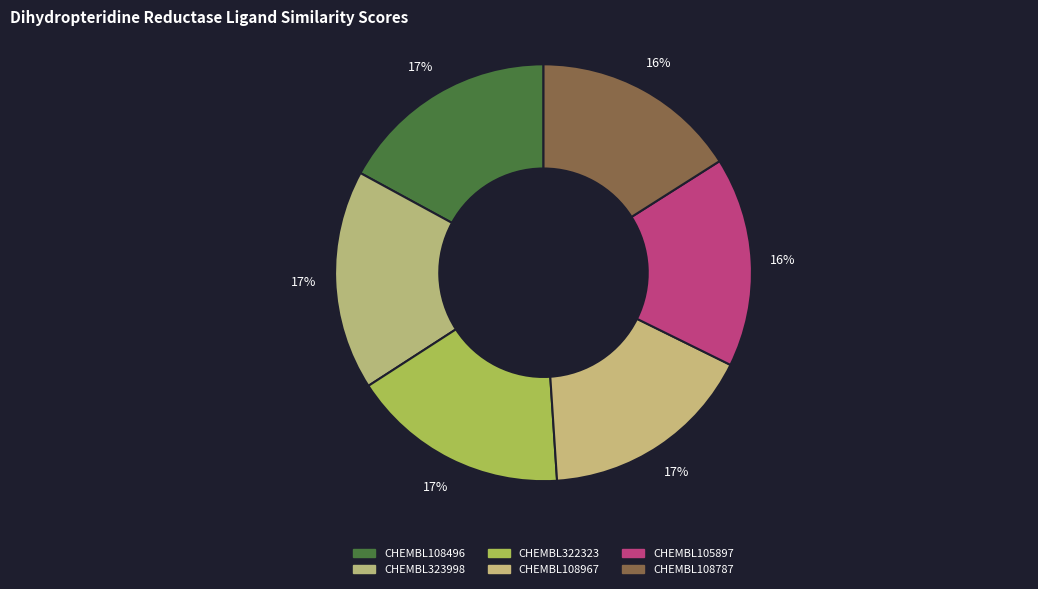

Which category has the biggest portion of the pie?

CHEMBL108496